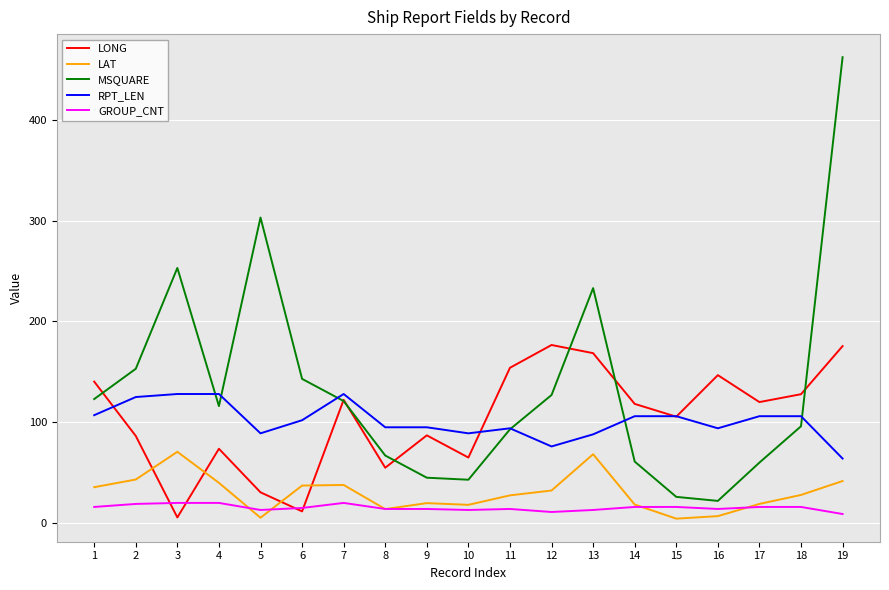

True or false: LONG has a value of 105.5 at 15.

True